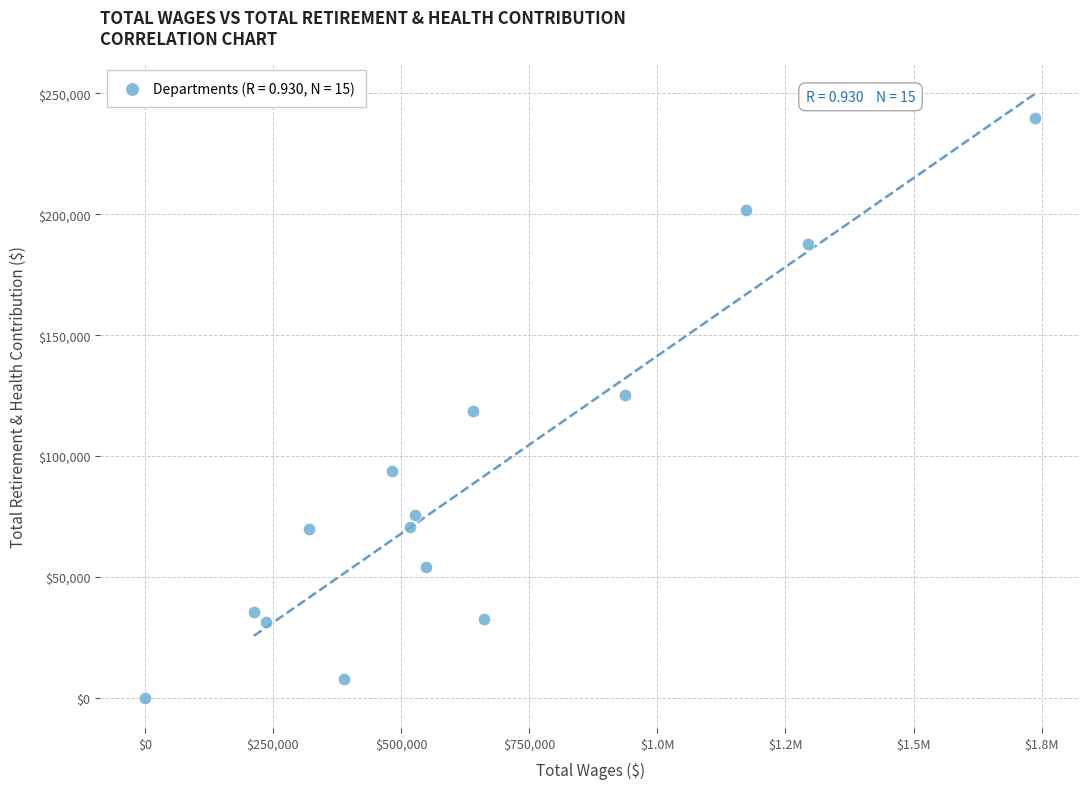

What is the range of Y values (max minus min)?

239864